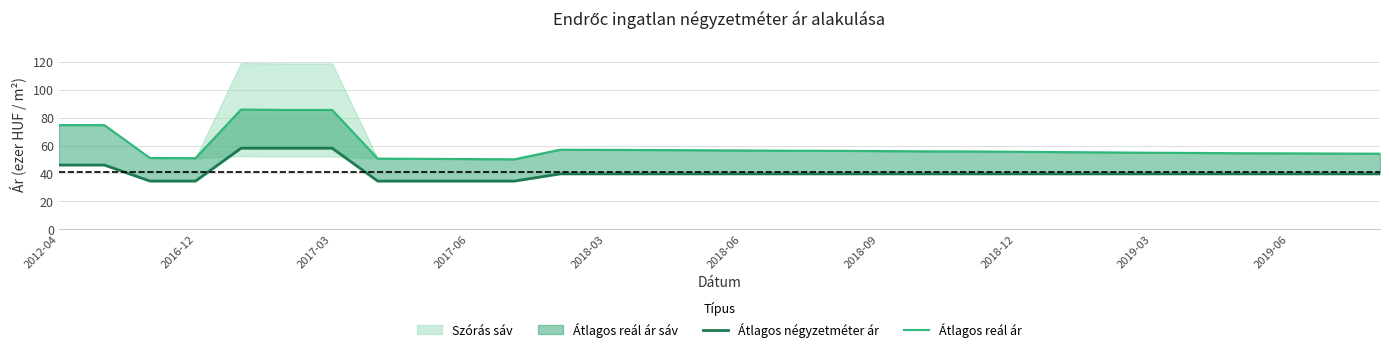

Does the chart have visible grid lines?

Yes